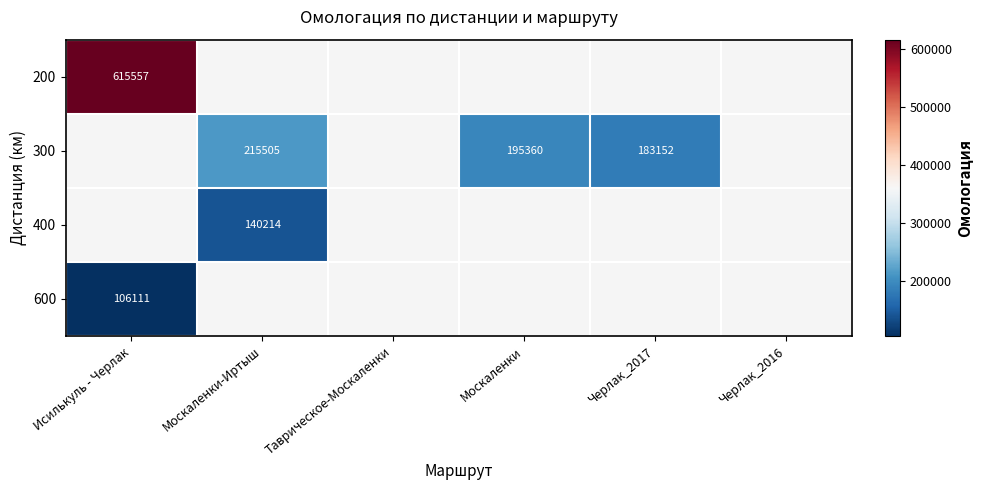

Is it true that 200 equals 615557 at Исилькуль - Черлак?

True